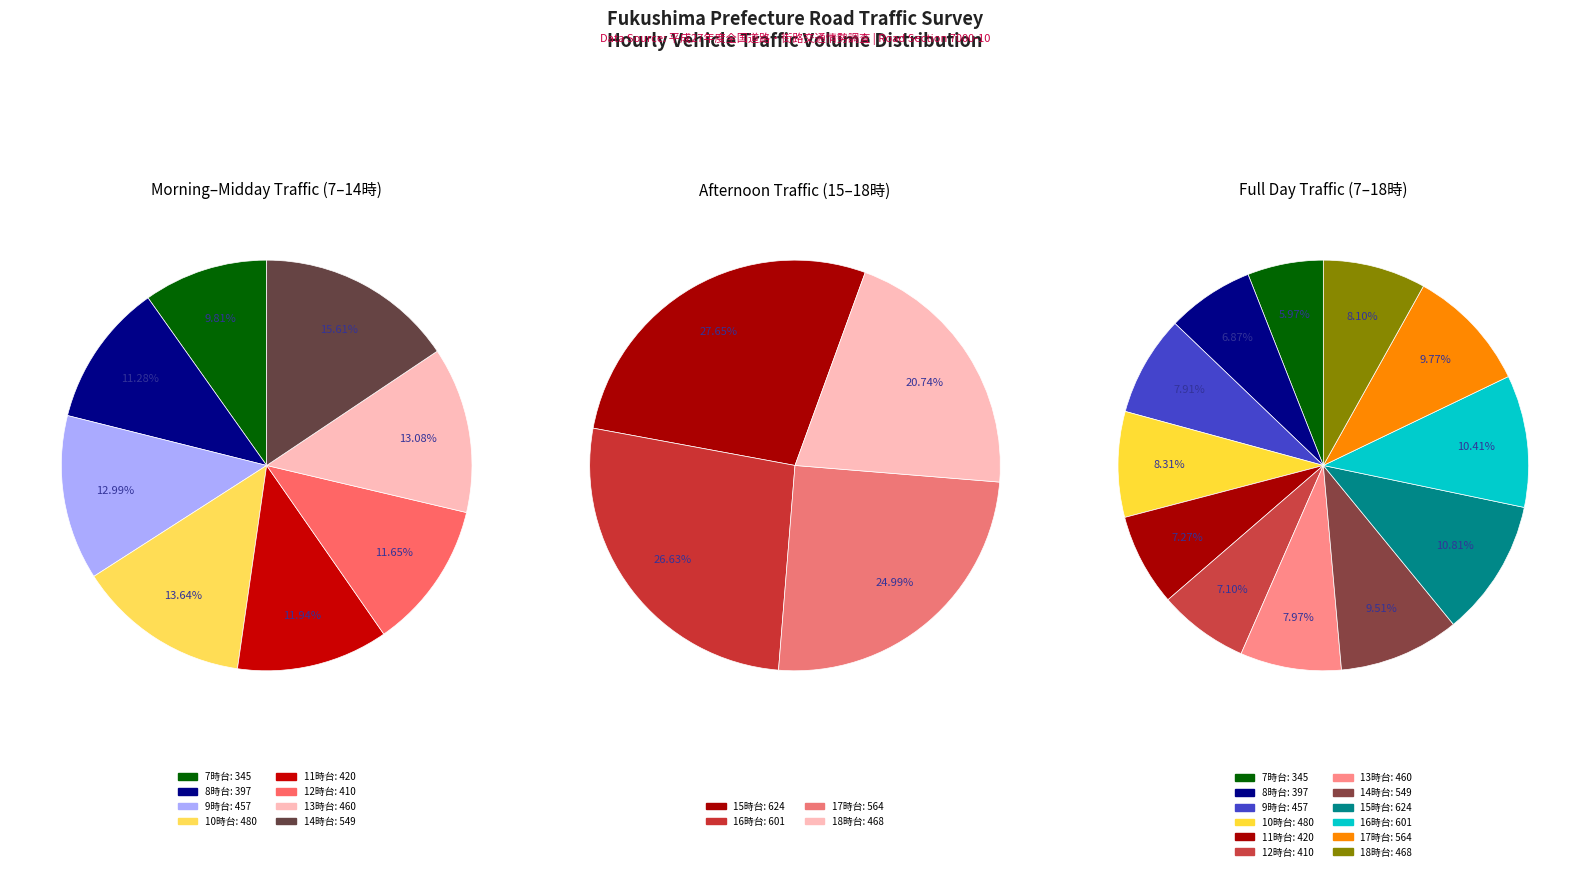

Does any single category account for the majority?

No